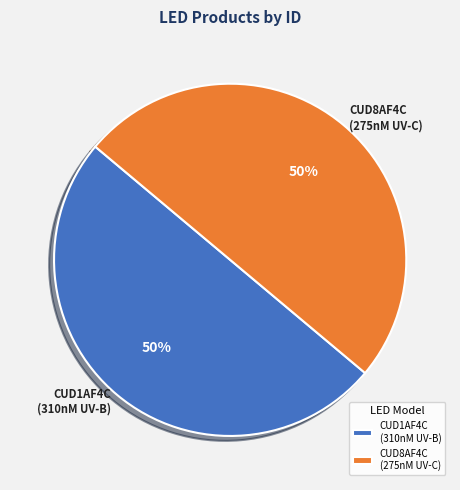

To the nearest percent, what is the combined percentage of CUD8AF4C (275nM UV-C) and CUD1AF4C (310nM UV-B)?

100%